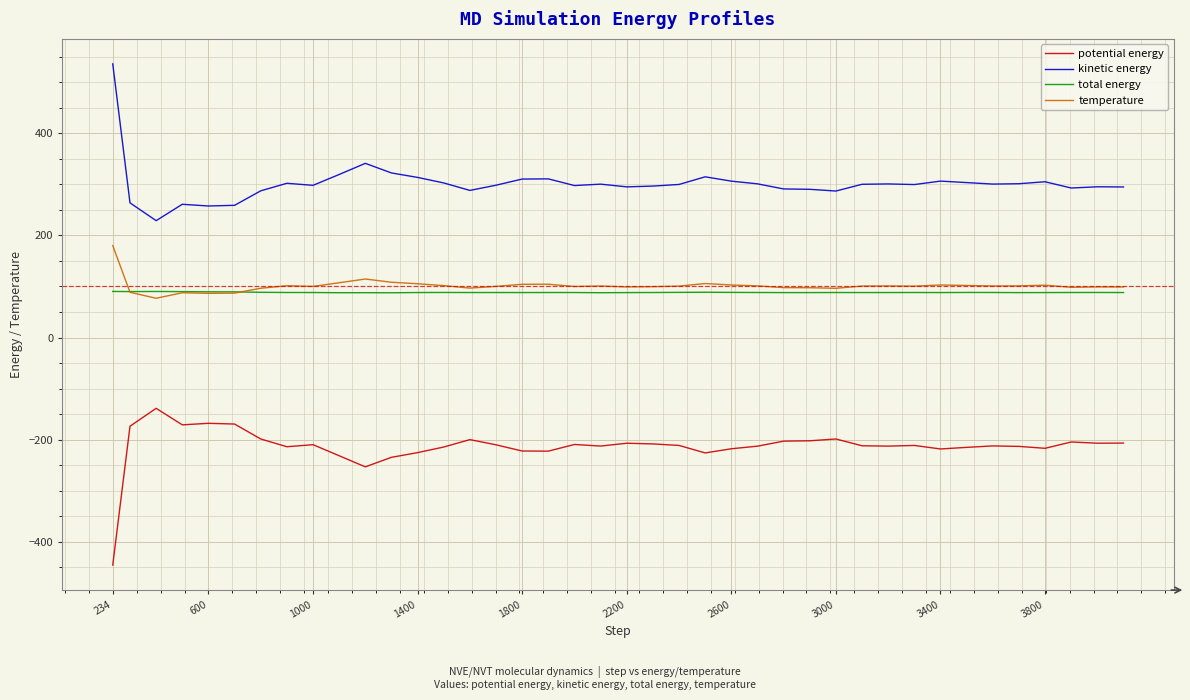

What is the minimum value for kinetic energy?

228.9